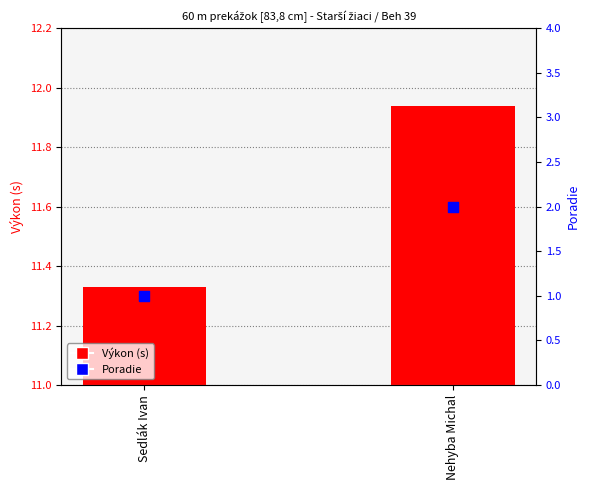

Which has a higher value, Sedlák Ivan or Nehyba Michal?

Nehyba Michal